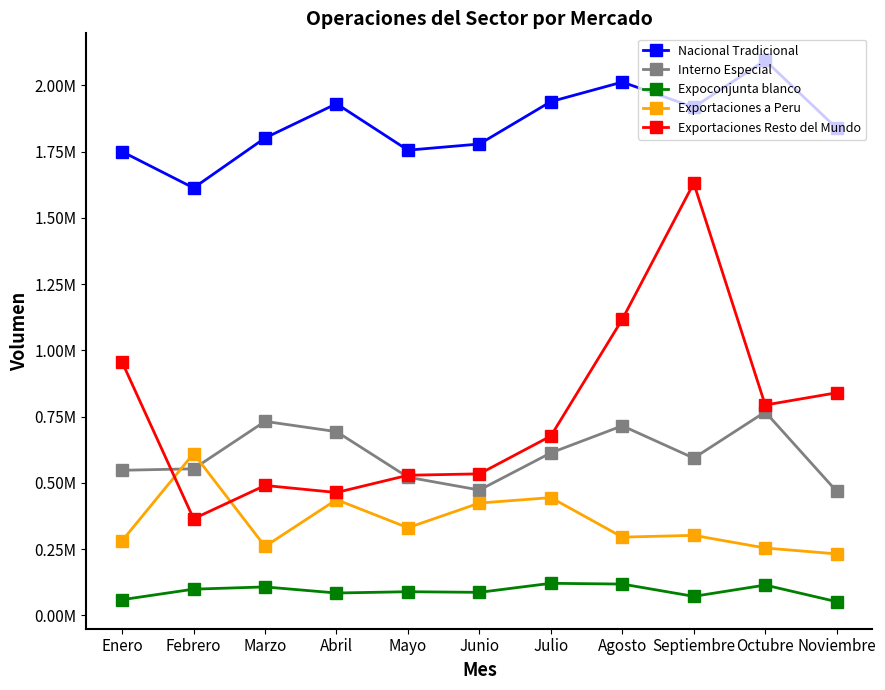

Where does the Nacional Tradicional series first go above 1837738?

Abril